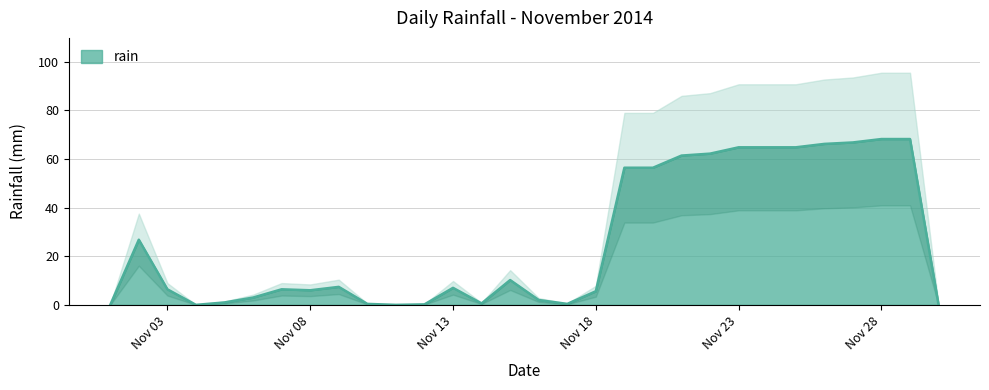

What is the greatest value displayed?

68.2